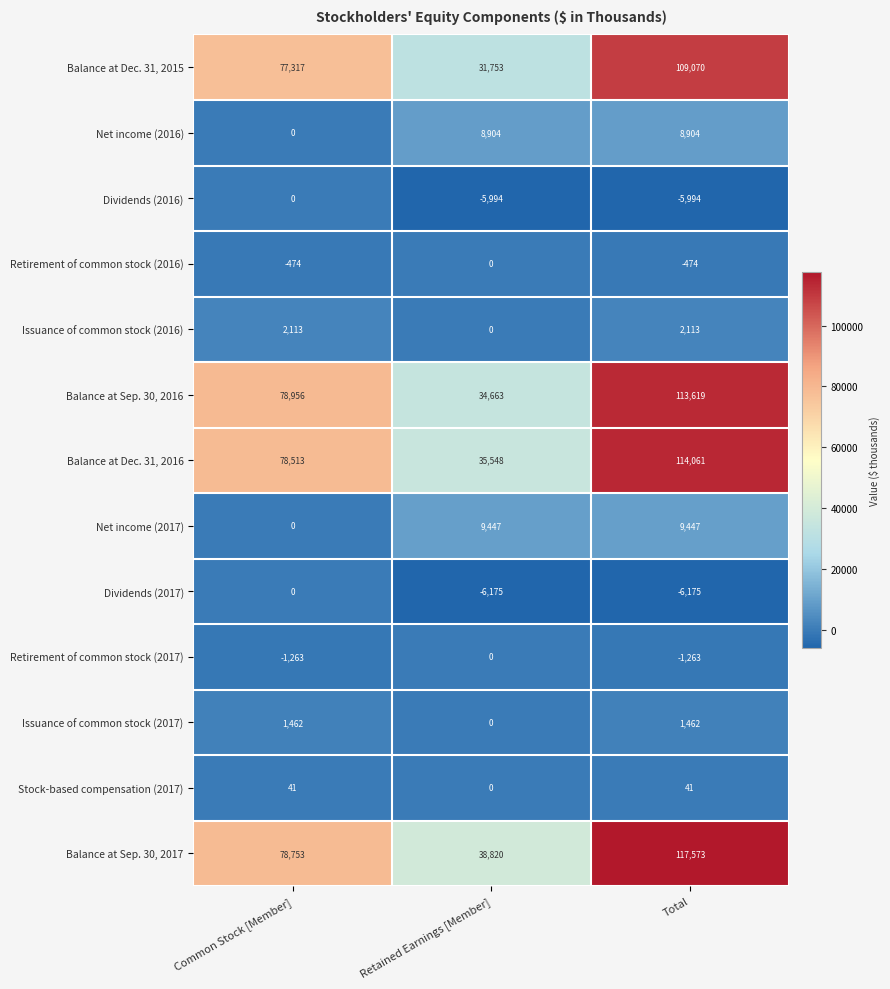

What is the minimum value for Balance at Sep. 30, 2017?

38820